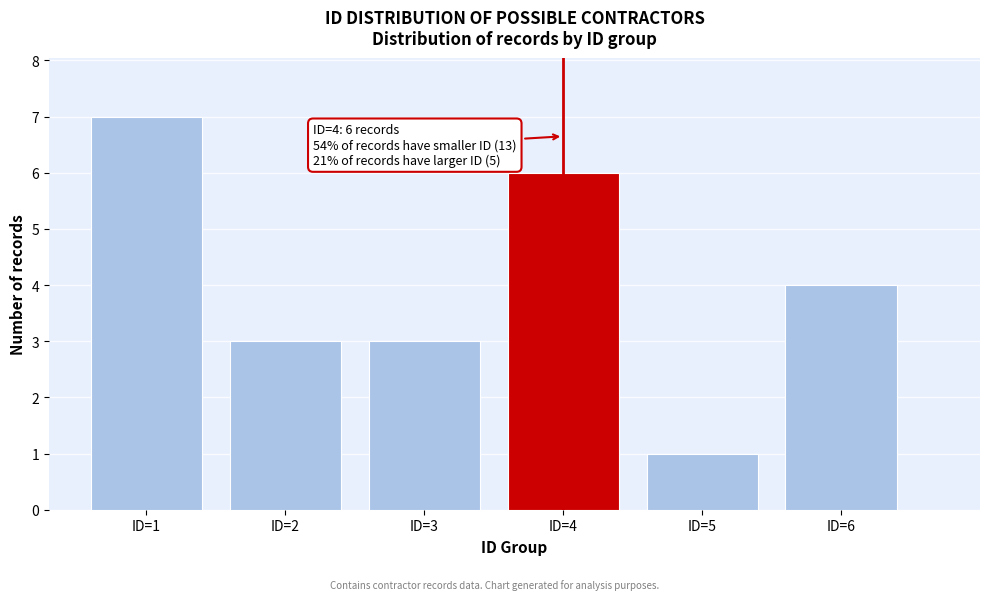

Reading right to left, extract all data points from this chart.

4	1	6	3	3	7